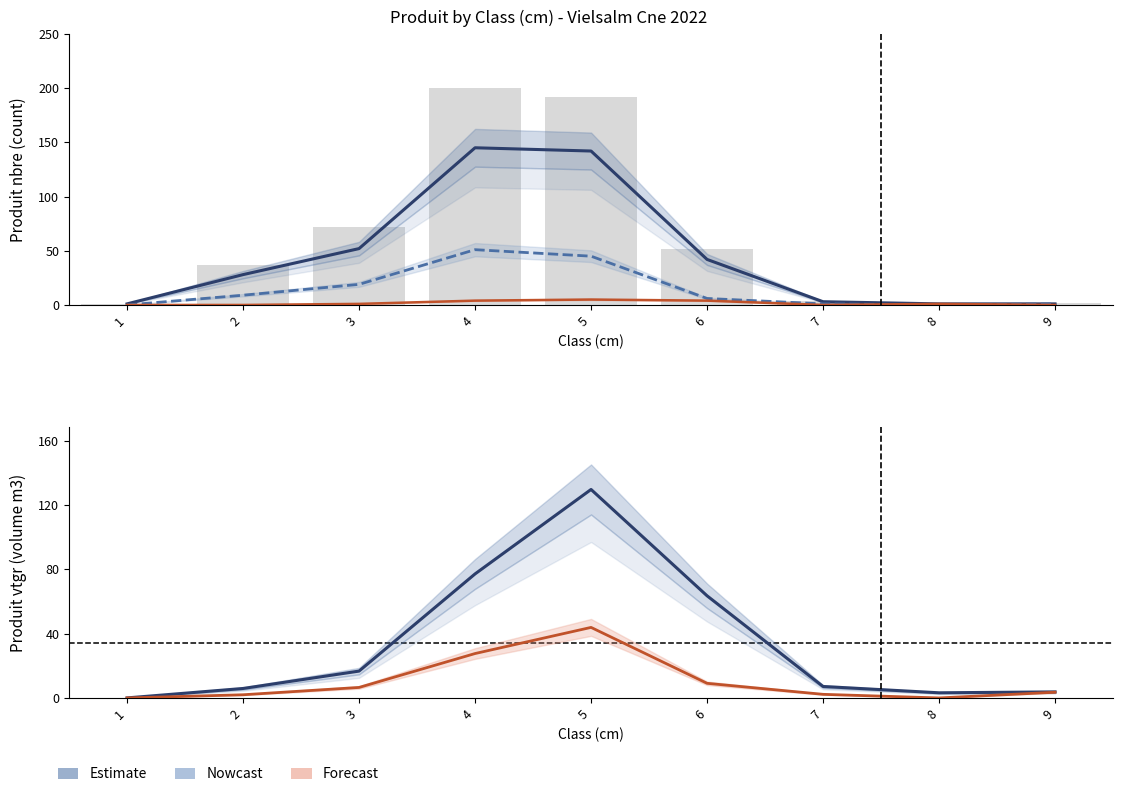

How many data points in DOUGLAS vtgr are above 3?

5